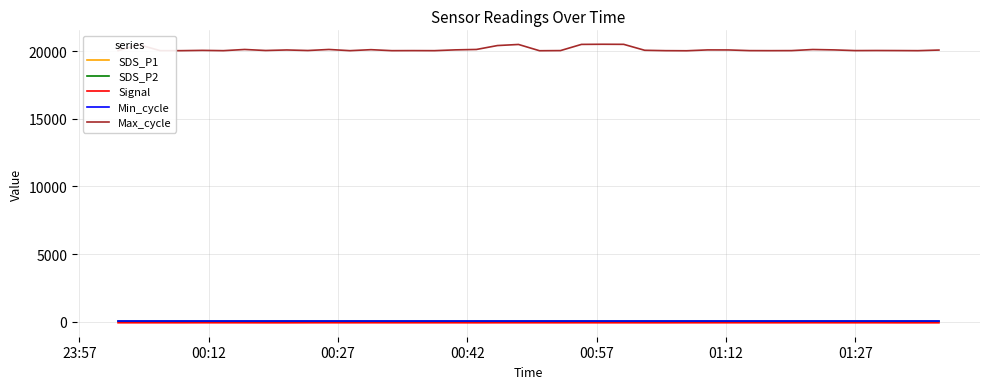

Which series has the widest spread of values?

Max_cycle